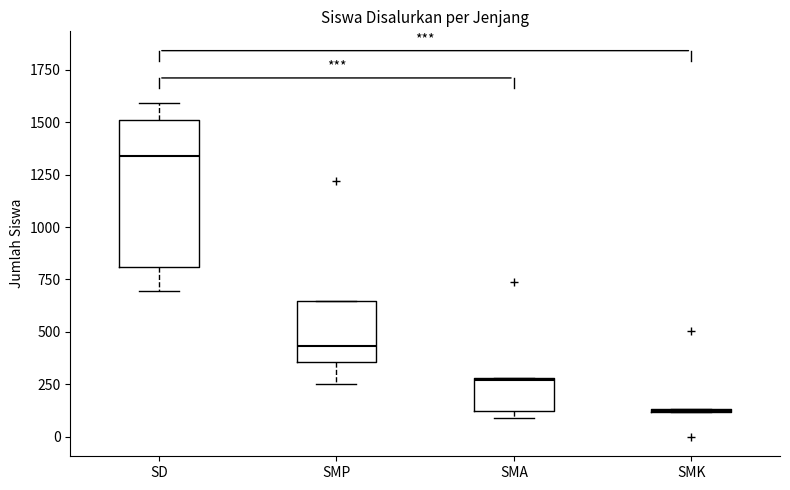

Reading left to right, read every box against the y-axis: the position of its median line, the range the box covers, and the ends of its whiskers. The values are not printed on the chart, so give them approximately, as read against the axis.

SD: median 1350, box 800 to 1500, whiskers 700 to 1600
SMP: median 450, box 350 to 650, whiskers 250 to 650
SMA: median 250, box 100 to 300, whiskers 100 (just below the box's lower edge) to 300
SMK: box collapsed to a line at 100, whiskers 100 to 150